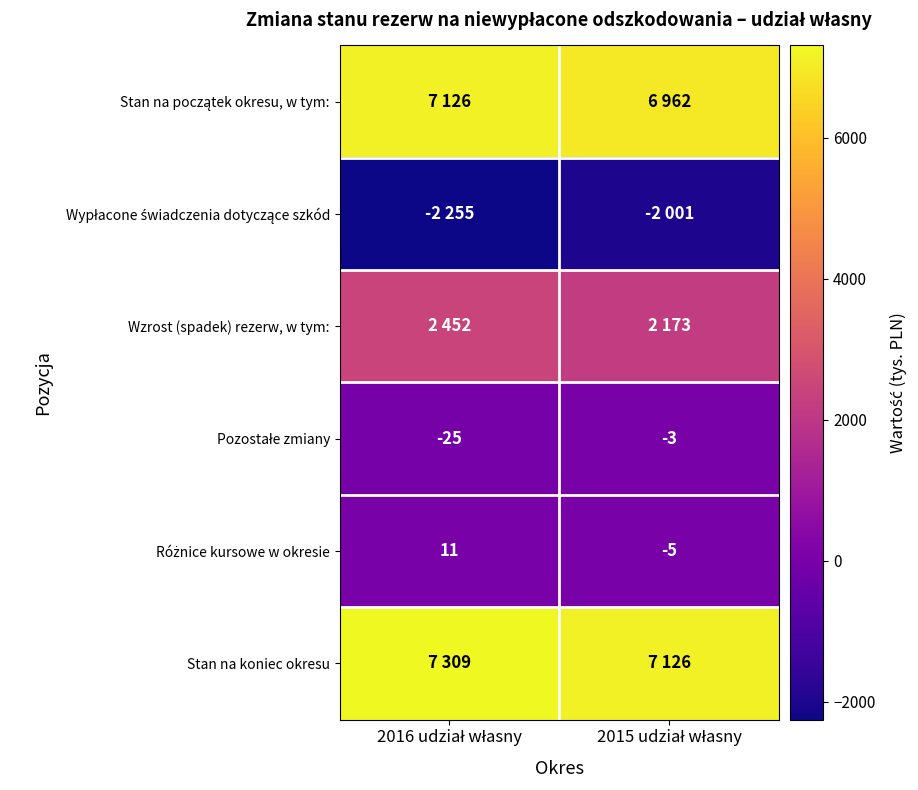

What is the difference between the maximum and minimum values in the Stan na początek okresu, w tym: series?

164